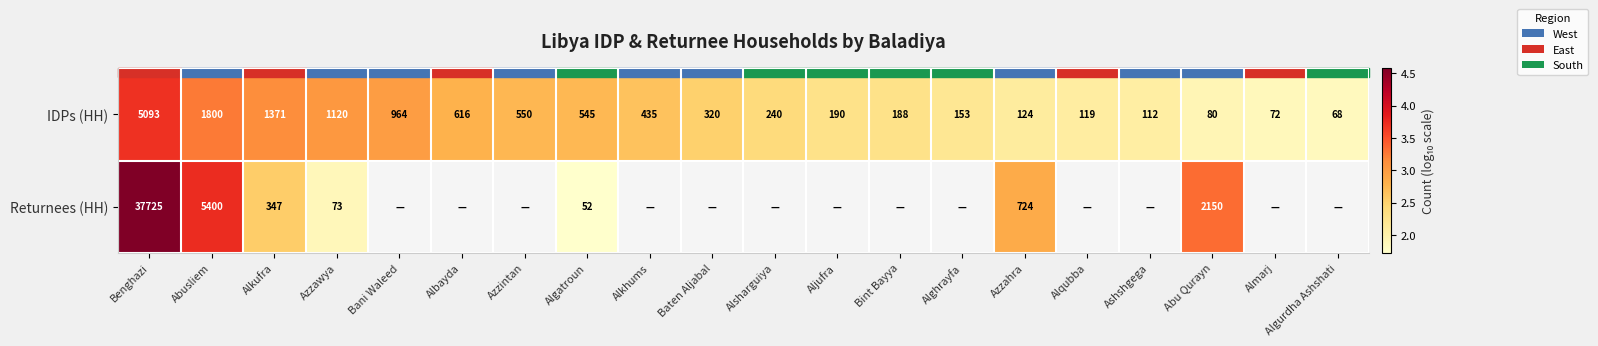

At Benghazi, list the series in order from smallest to largest.

IDPs (HH), Returnees (HH)